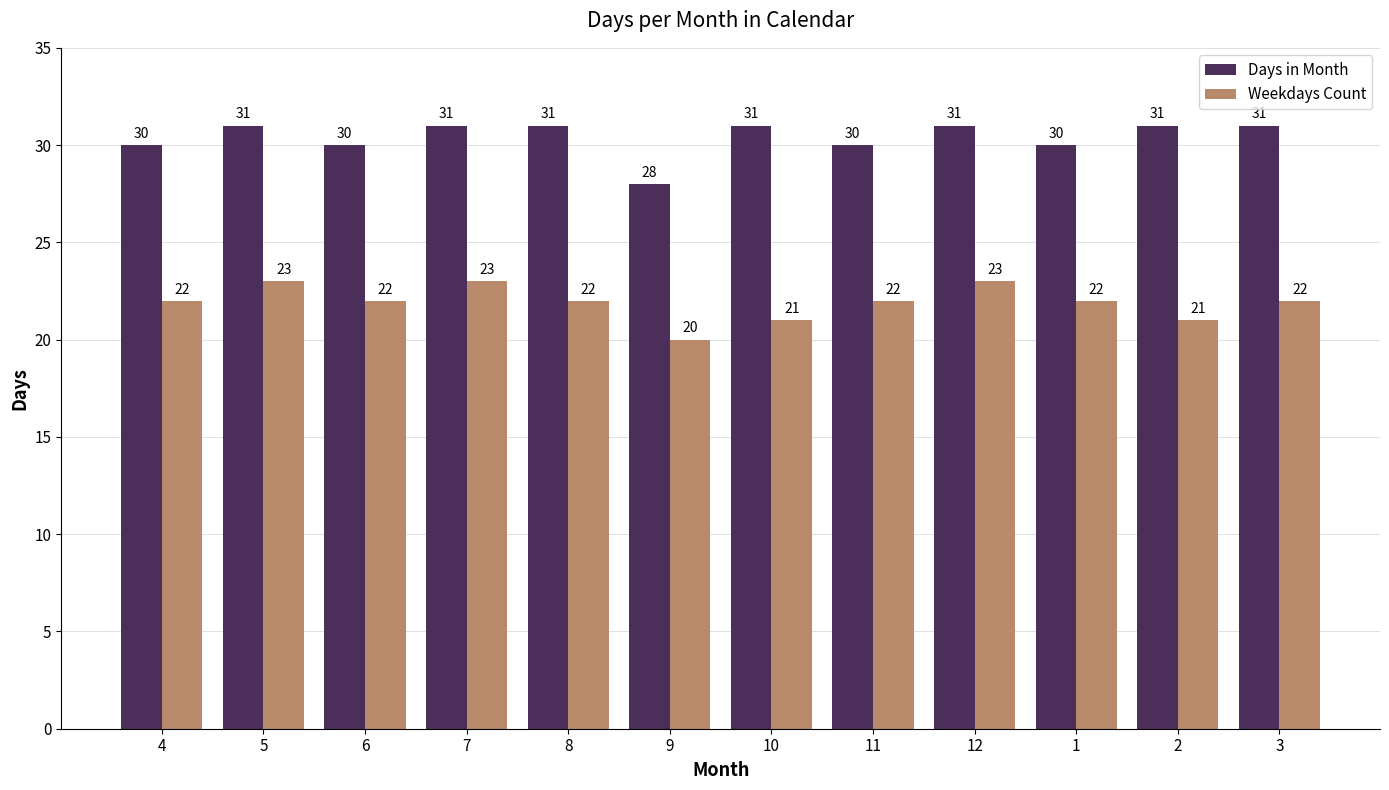

What is the difference between the maximum and minimum values in the Days in Month series?

3